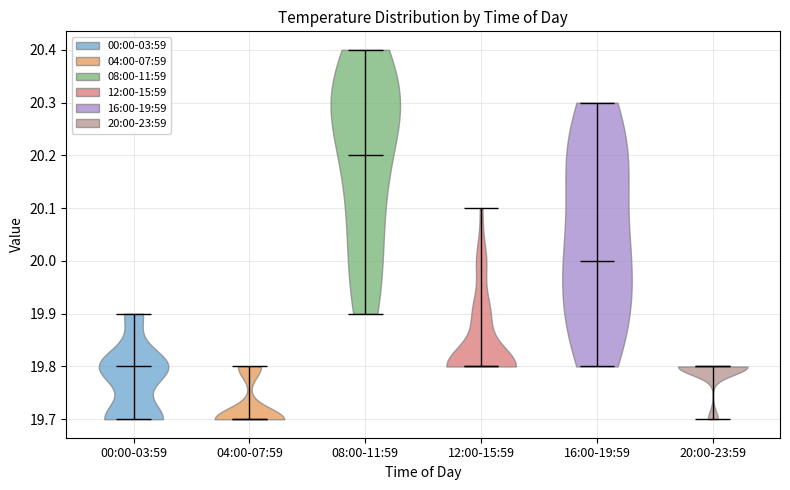

Reading left to right, read every violin against the y-axis: where its median line is, and the lowest and highest points it reaches. The values are not printed on the chart, so give them approximately, as read against the axis.

00:00-03:59: median line 19.8, lowest point 19.7, highest point 19.9
04:00-07:59: median line 19.7, lowest point 19.7, highest point 19.8
08:00-11:59: median line 20.2, lowest point 19.9, highest point 20.4
12:00-15:59: median line 19.8, lowest point 19.8, highest point 20.1
16:00-19:59: median line 20.0, lowest point 19.8, highest point 20.3
20:00-23:59: median line 19.8, lowest point 19.7, highest point 19.8